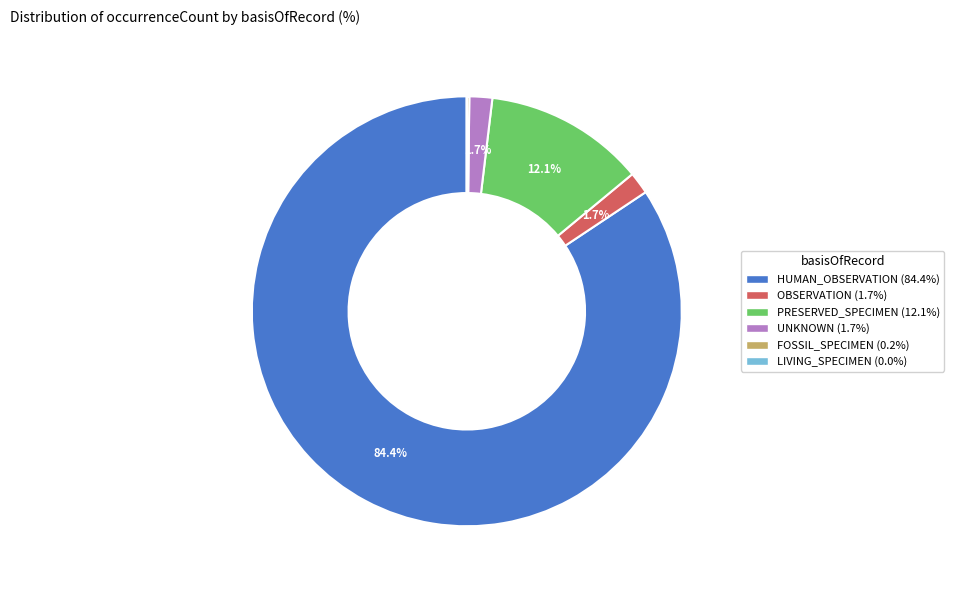

Is the sum of HUMAN_OBSERVATION and OBSERVATION greater than half?

Yes